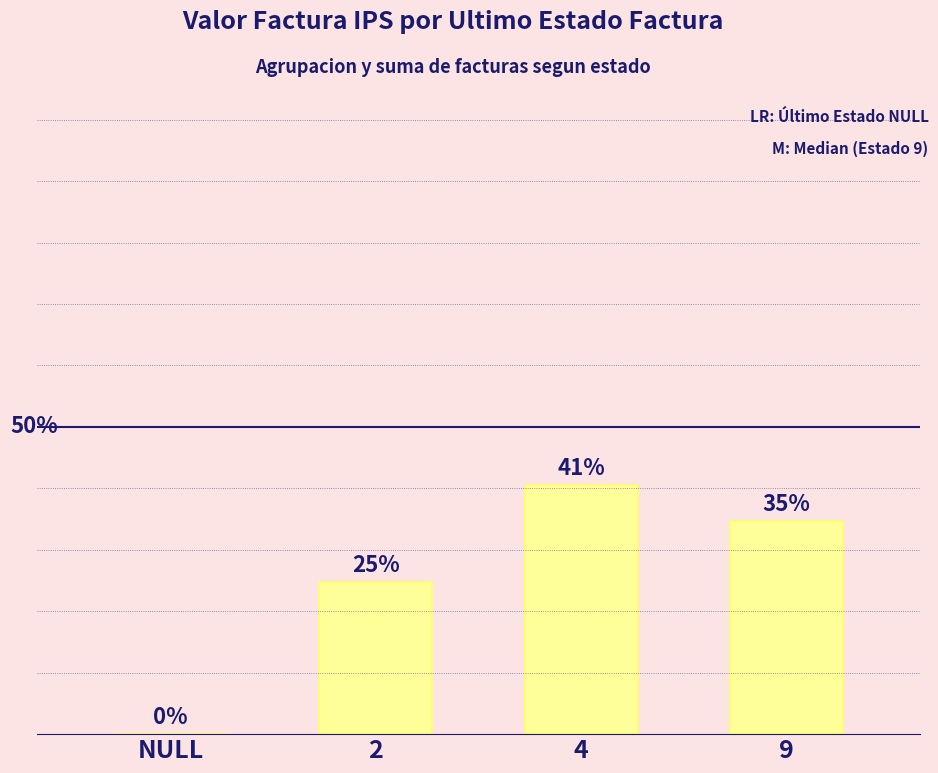

What value does the data have at NULL?

0.1